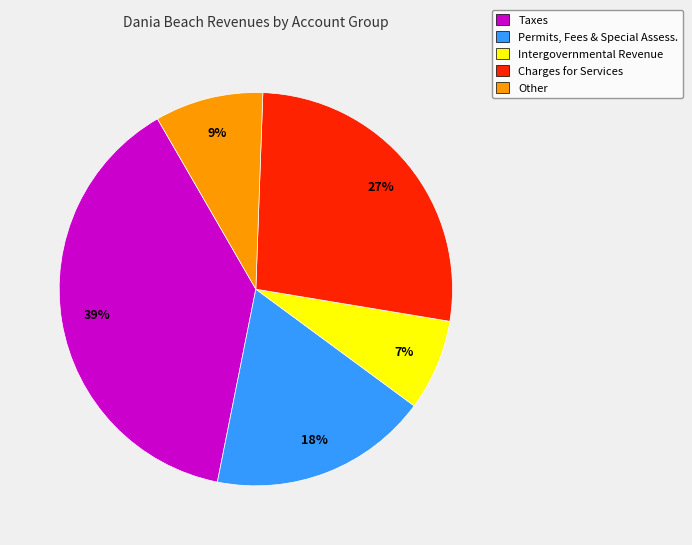

What is the largest slice in the pie chart?

Taxes